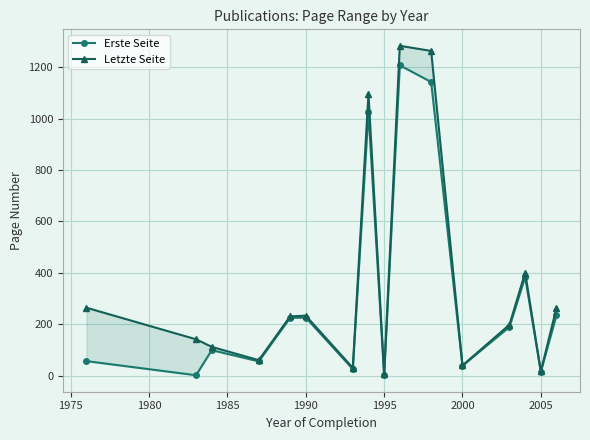

What is the lowest value of the Letzte Seite series?

6.0